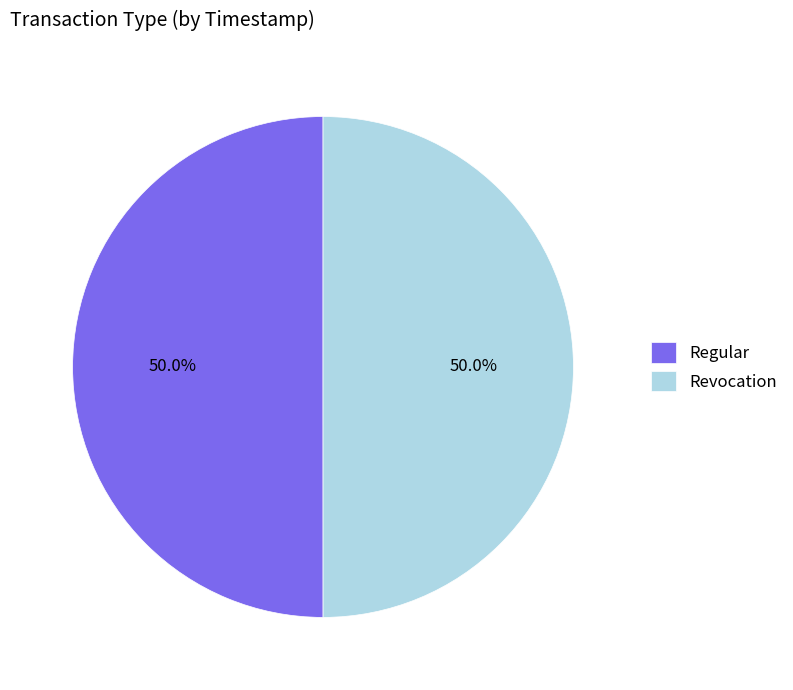

Is it true that Regular is 64% of the pie?

False